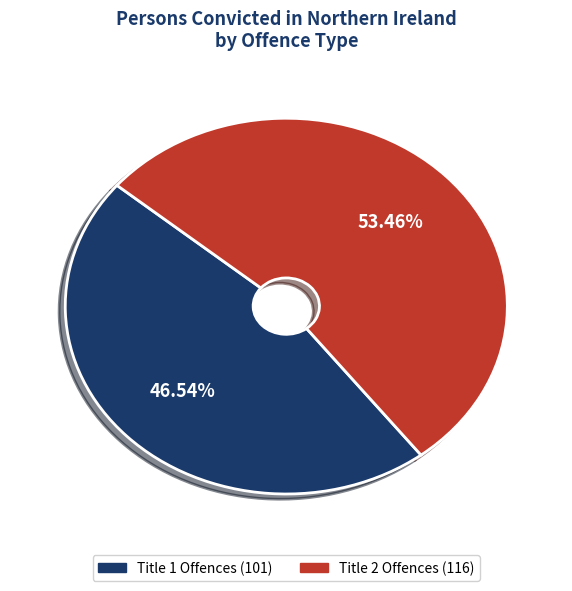

To the nearest percent, what is the difference between the largest and smallest slice percentages?

7%